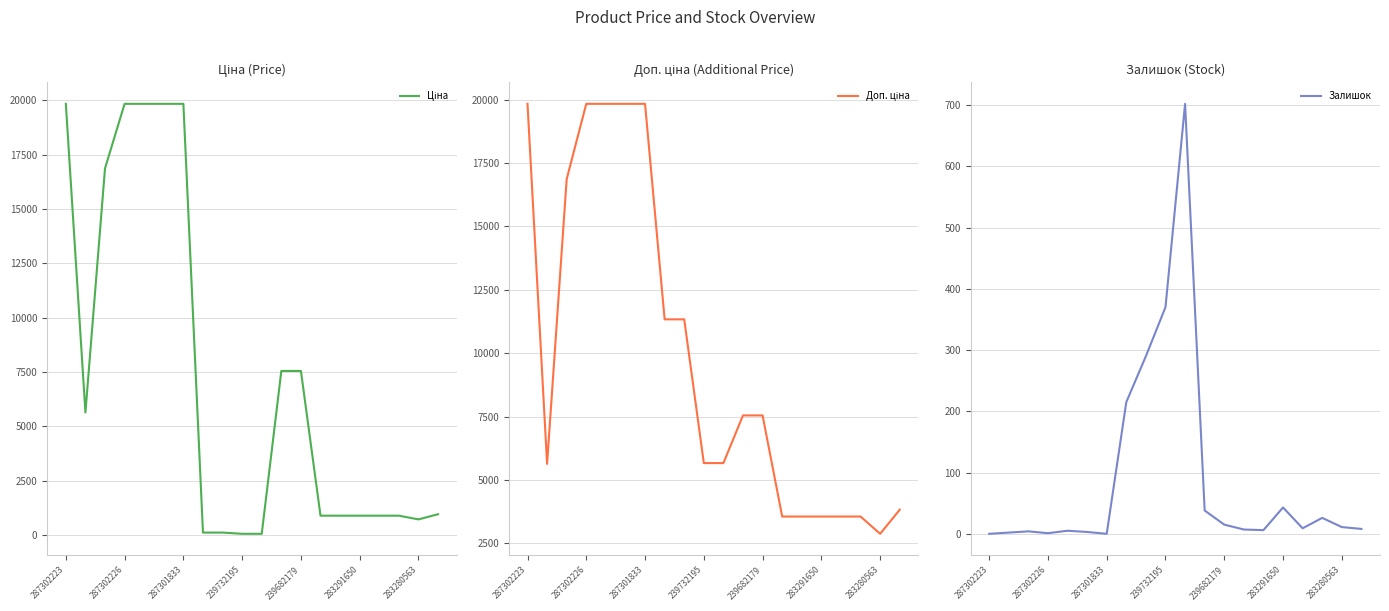

Where is Залишок nearest to the value 351?

239732195